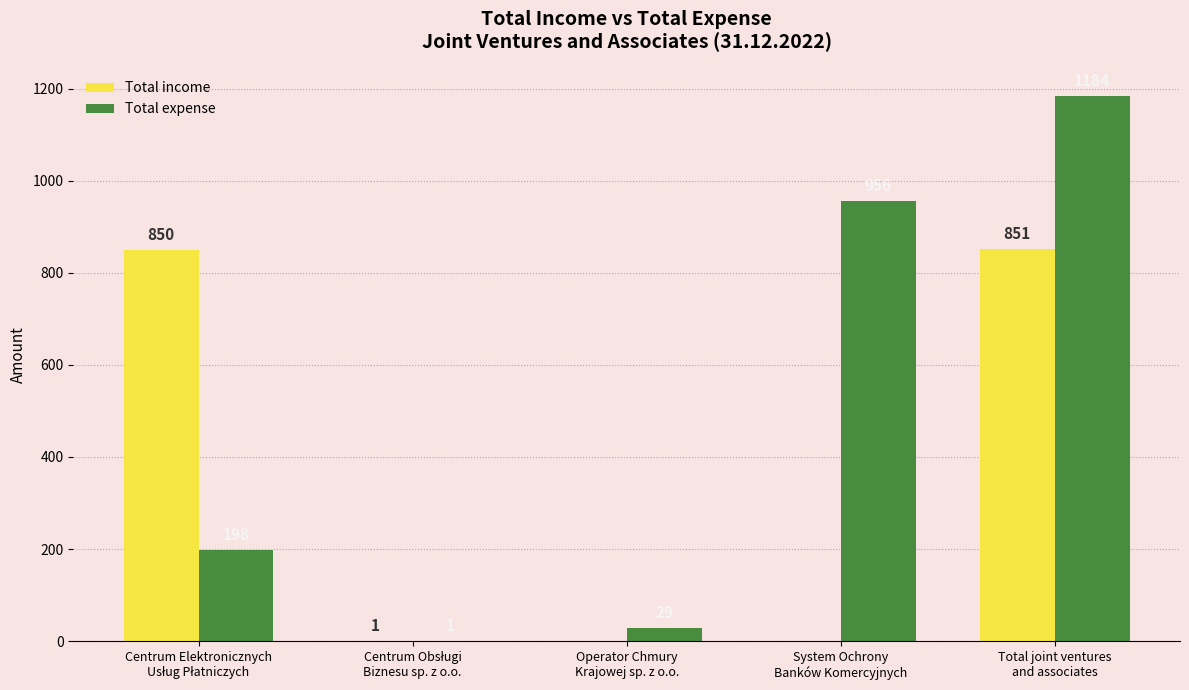

What is the sum of all Total expense values?

2368